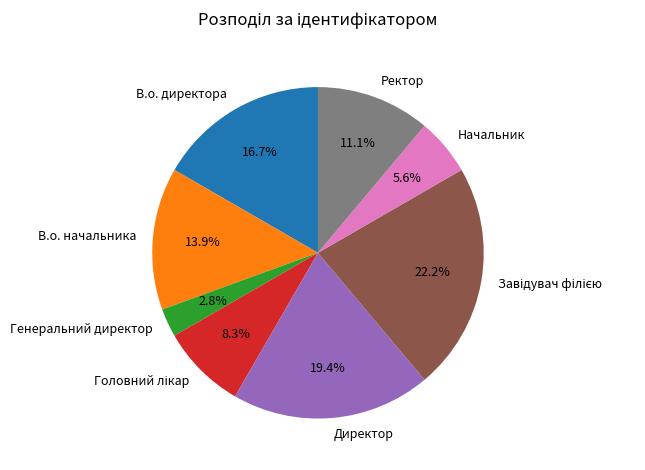

Is the sum of Ректор and Генеральний директор greater than half?

No